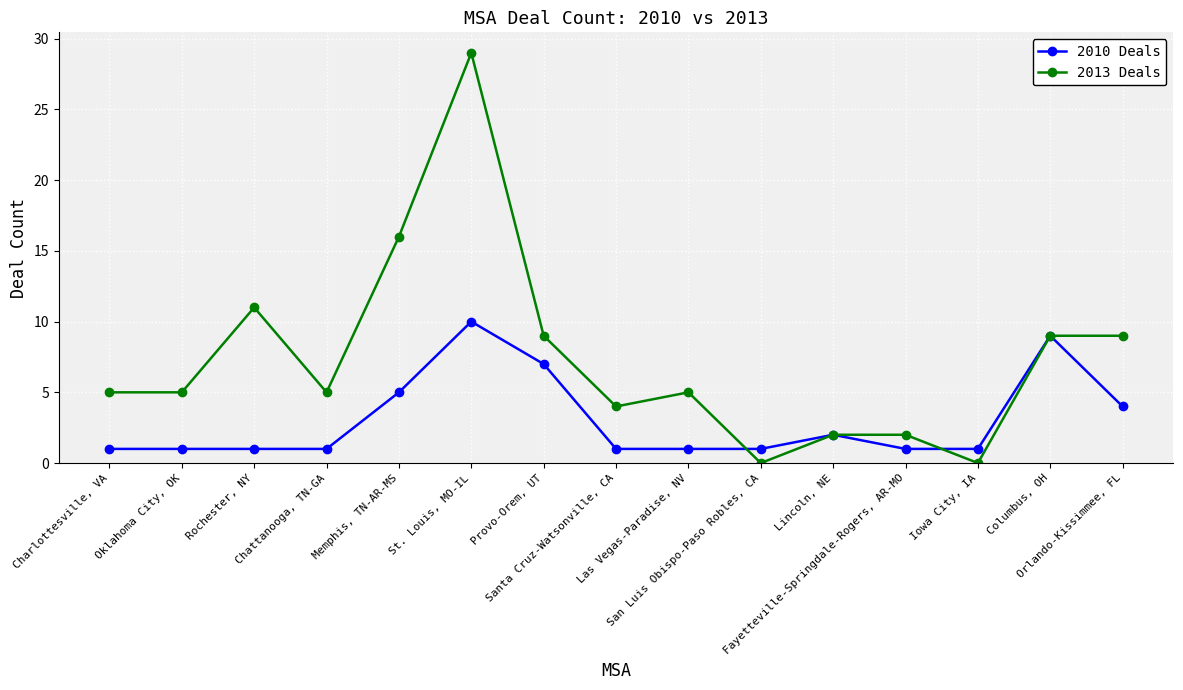

Rank the series by their average value, from lowest to highest.

2010 Deals, 2013 Deals